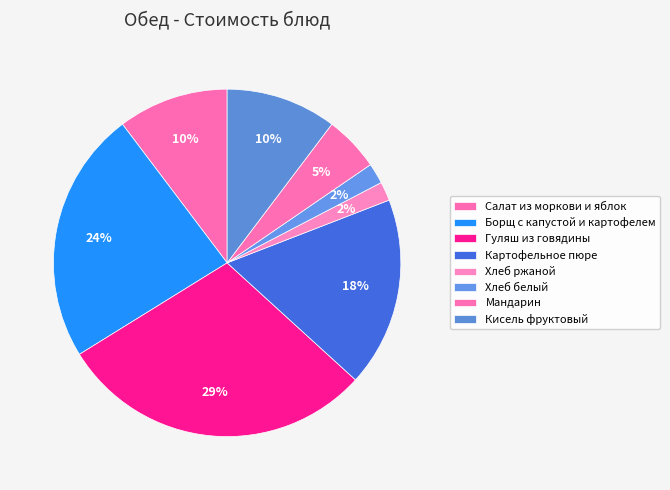

Is it true that Мандарин is 1% of the pie?

False